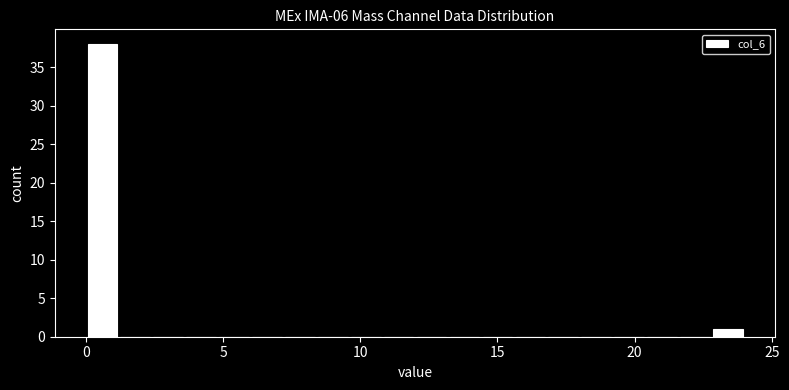

Around what value on the x-axis is the tallest bar? Give the approximate position of its centre, as read against the axis.

0.5